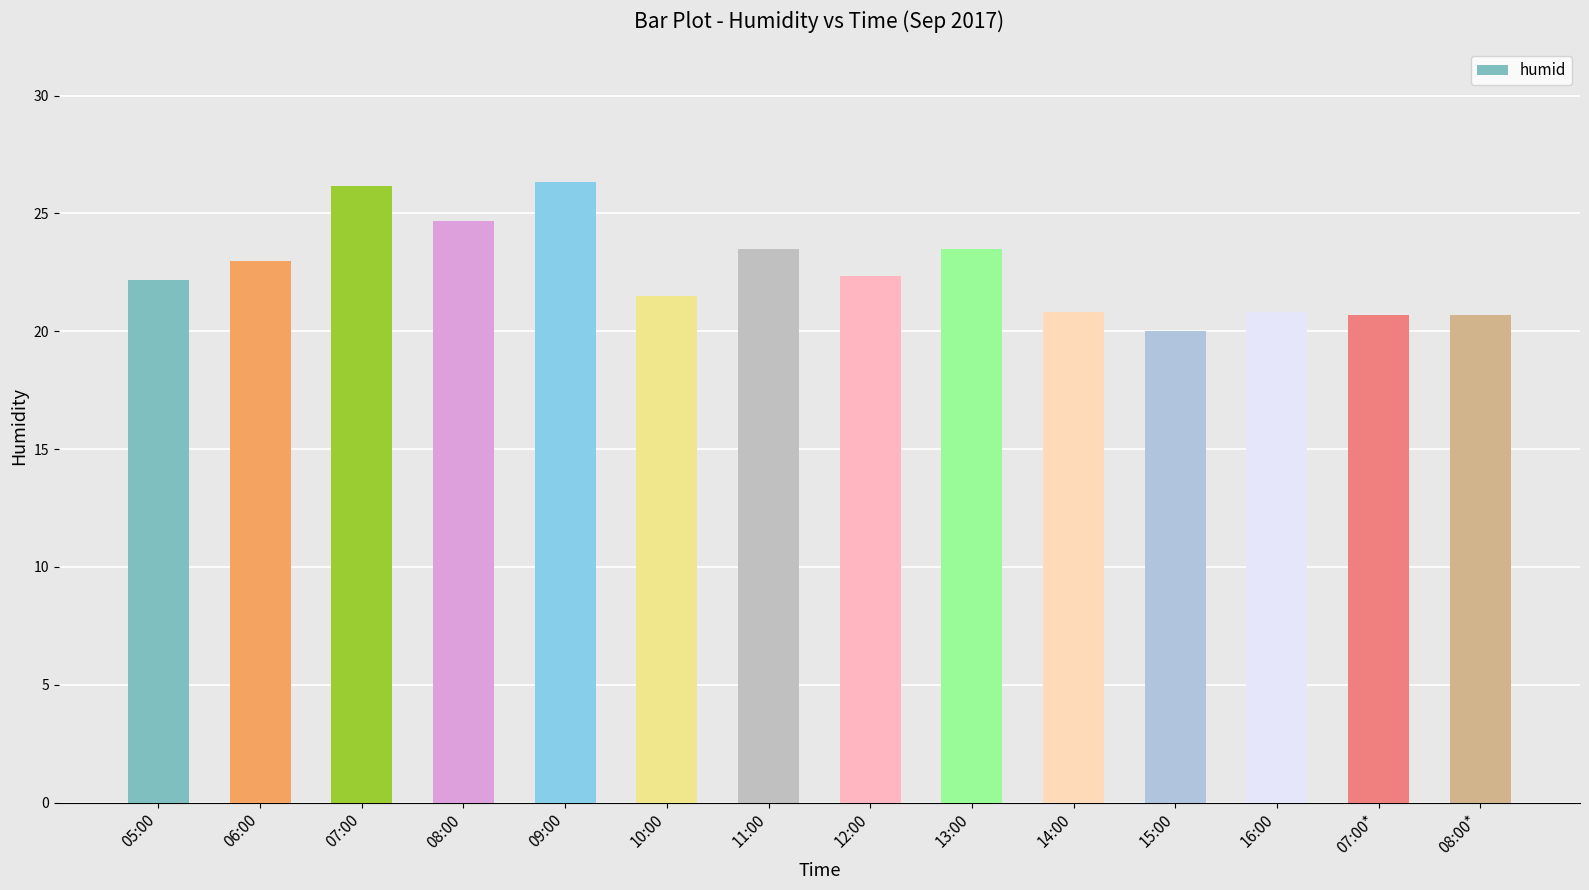

What is the greatest value displayed?

26.3